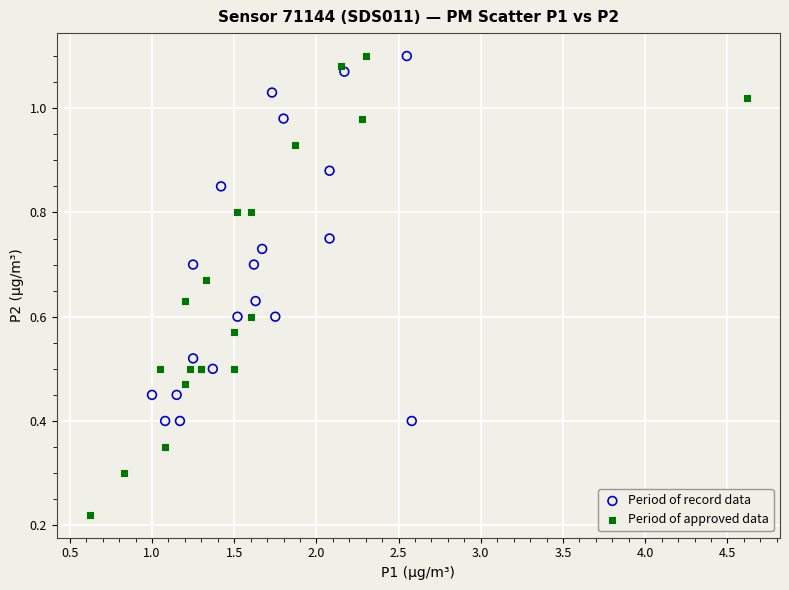

Which series has the widest spread of Y values?

Period of approved data